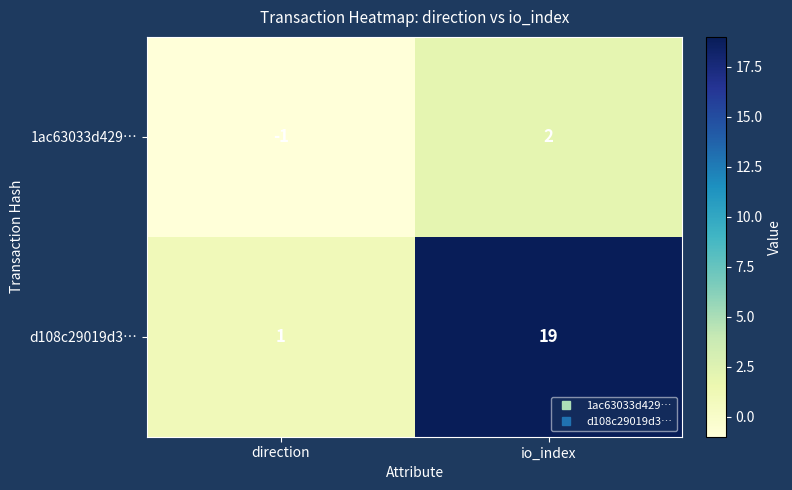

List the series in order of their peak value, lowest first.

1ac63033d429…, d108c29019d3…